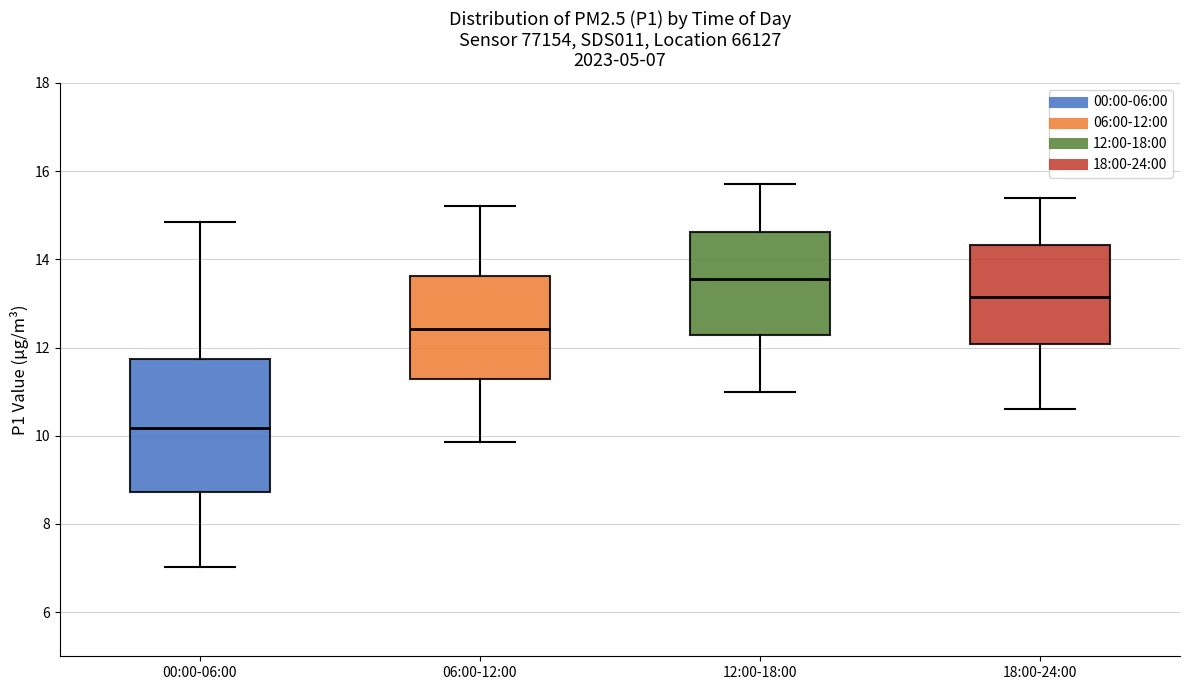

Which box's median line is the lowest?

00:00-06:00